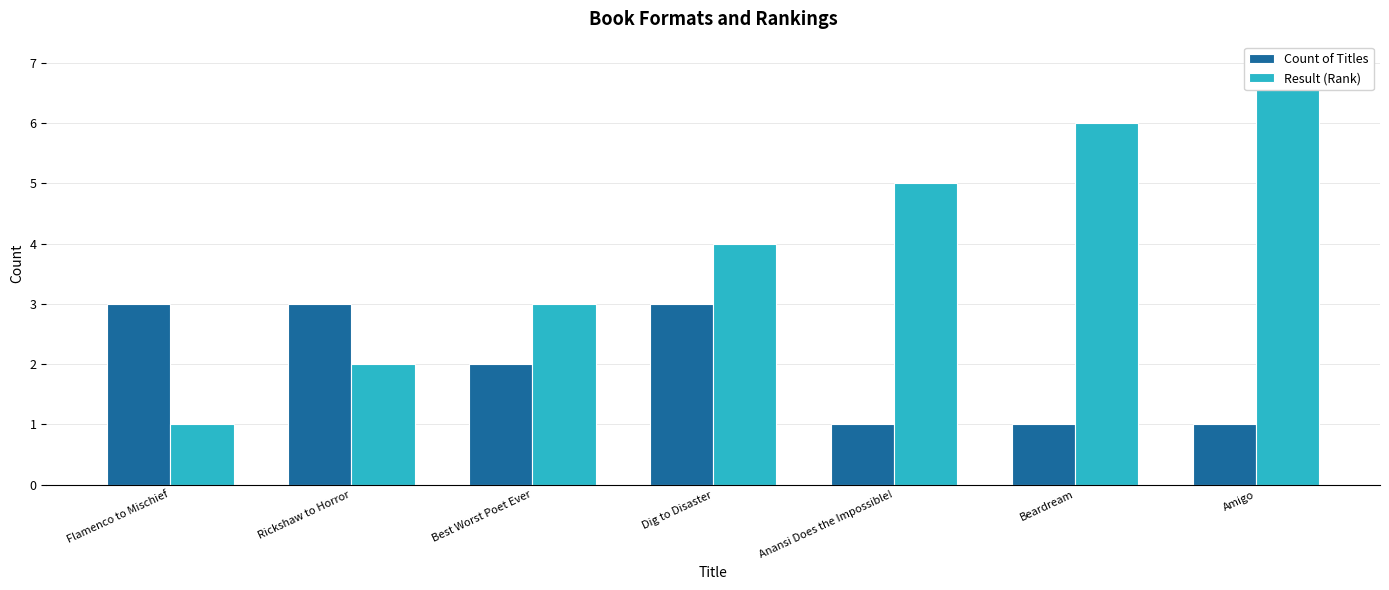

Between Best Worst Poet Ever and Beardream, which series saw the biggest shift?

Result (Rank)